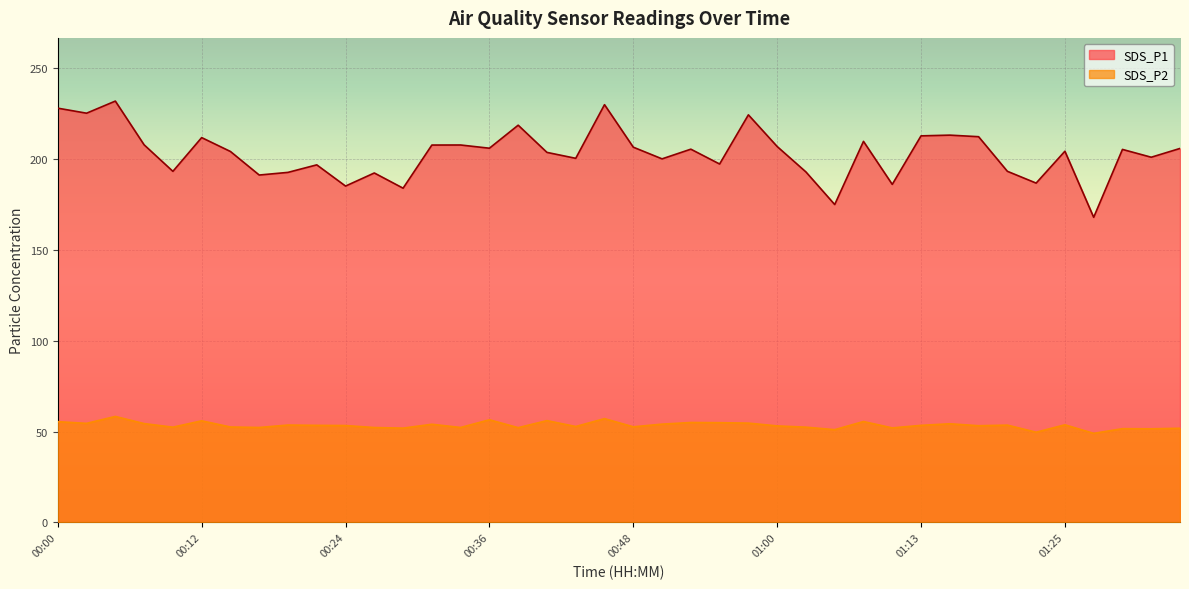

True or false: SDS_P2 has more than 0 points higher than both neighbors.

True